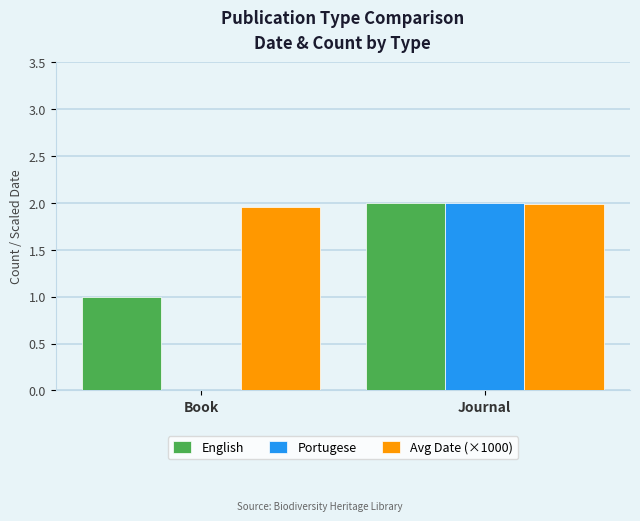

Which category has the highest value in the Portugese series?

Journal